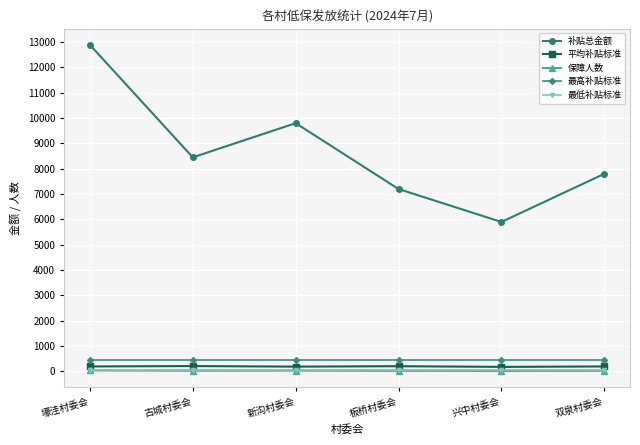

How many lines are shown in the chart?

5